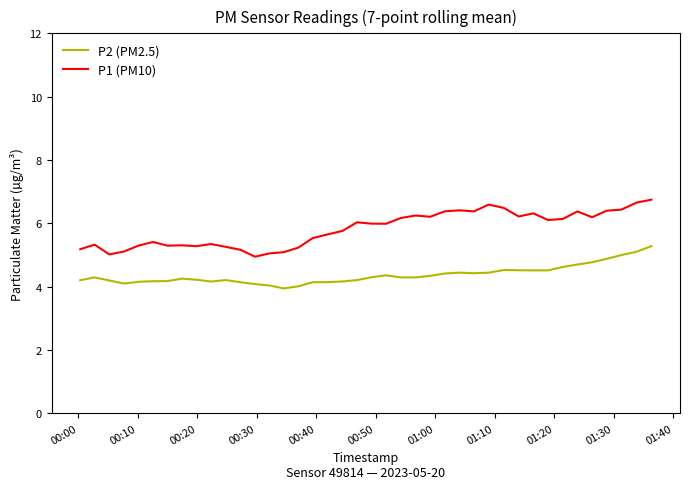

Which series has the largest total across all categories?

P1 (PM10)